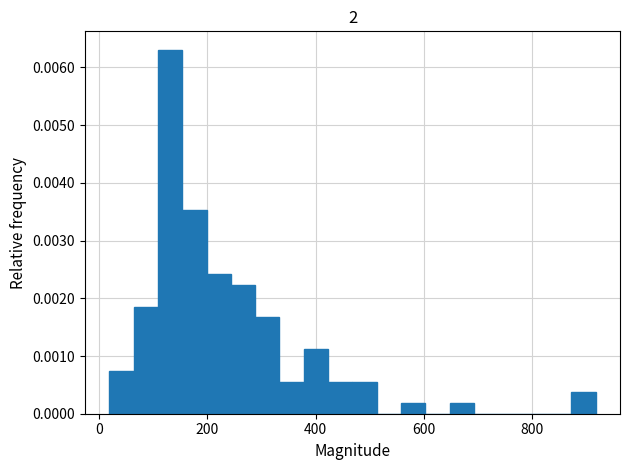

Read against the x-axis, roughly where is the centre of the tallest bar?

140